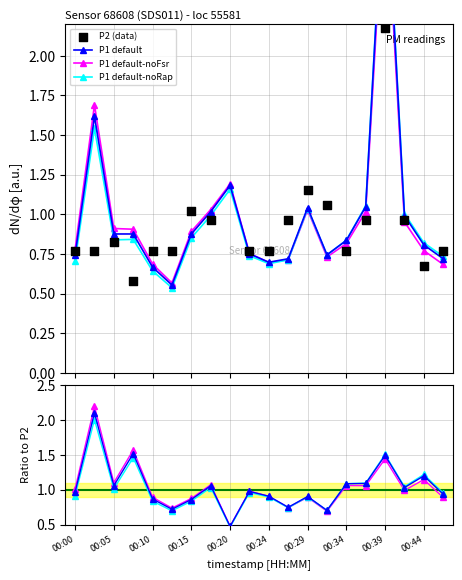

What are all the series names shown in the legend?

P1 default, P1 default-noFsr, P1 default-noRap, P2 (data)